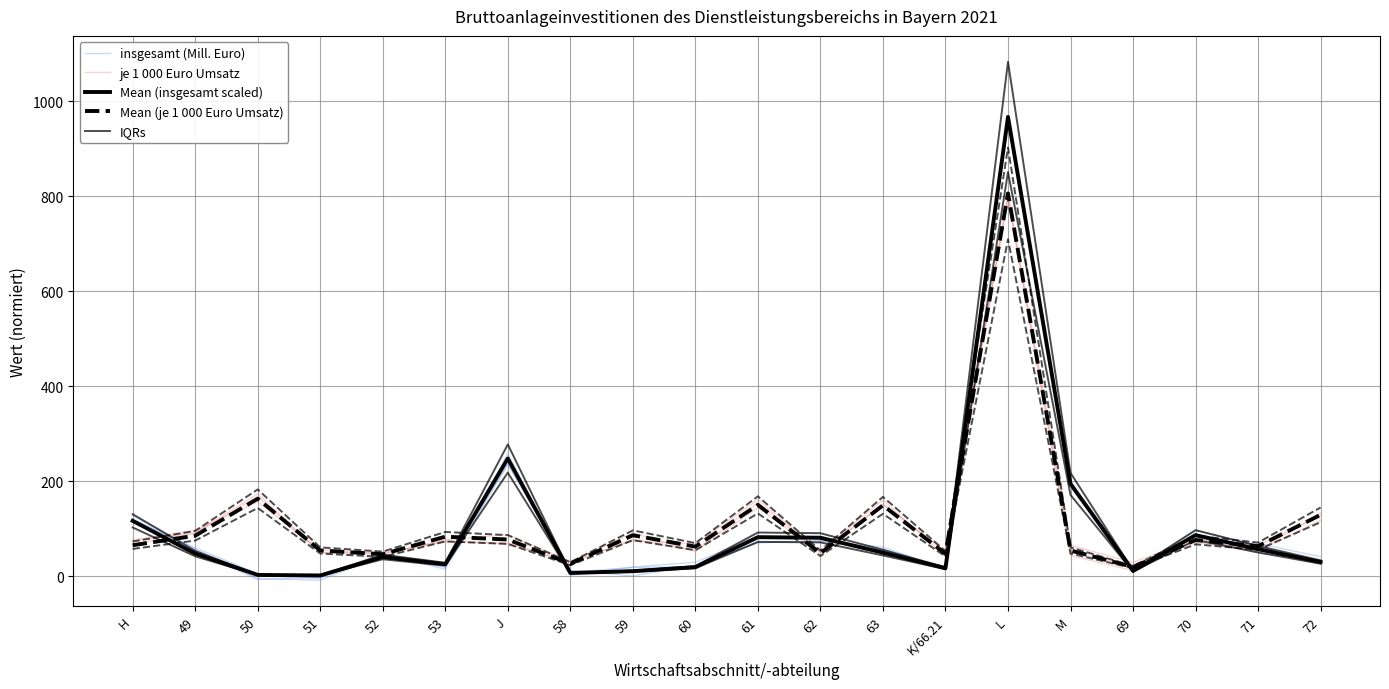

What is the difference between the maximum and second lowest values in the Mean (insgesamt scaled) series?

964.8